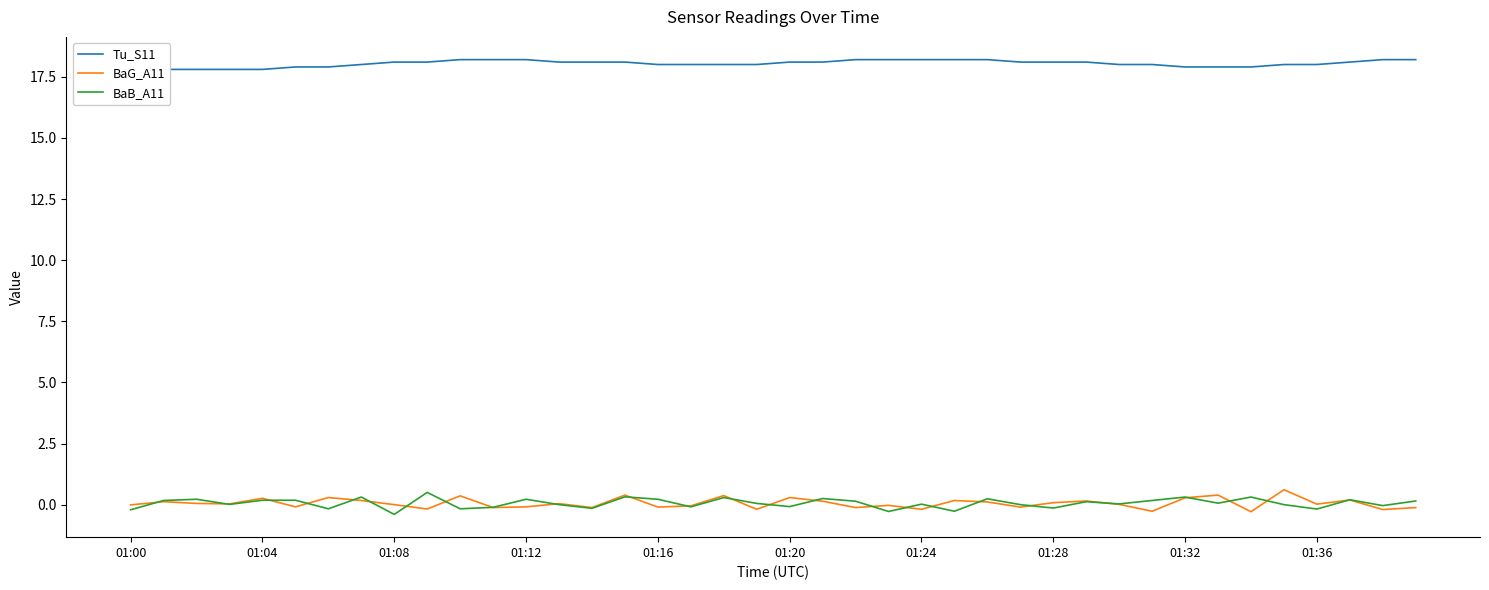

What position from the right is 30?

10